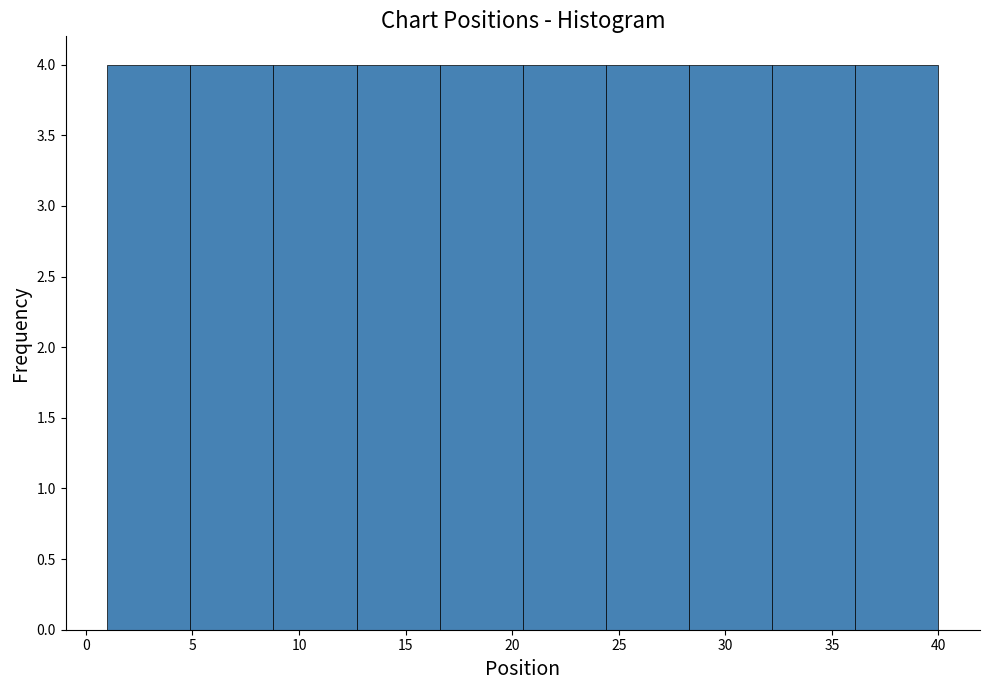

Reading left to right, list every bar in this chart as the range it spans on the x-axis followed by its height. Neither the bar edges nor the heights are printed on the chart, so give them approximately, as read against the axes.

1.0 to 4.9: 4
4.9 to 8.8: 4
8.8 to 12.7: 4
12.7 to 16.6: 4
16.6 to 20.5: 4
20.5 to 24.4: 4
24.4 to 28.3: 4
28.3 to 32.2: 4
32.2 to 36.1: 4
36.1 to 40.0: 4